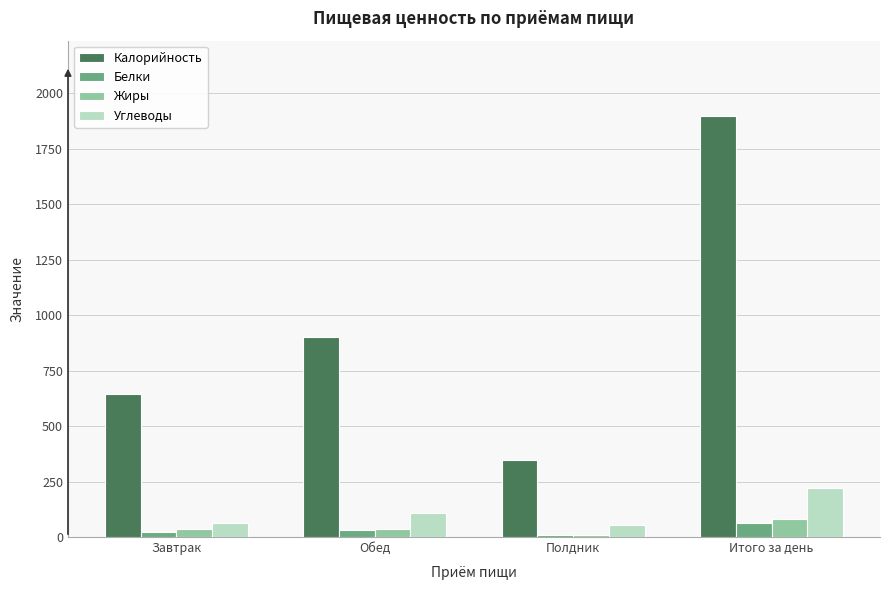

At which category is the sum across all series the highest?

Итого за день